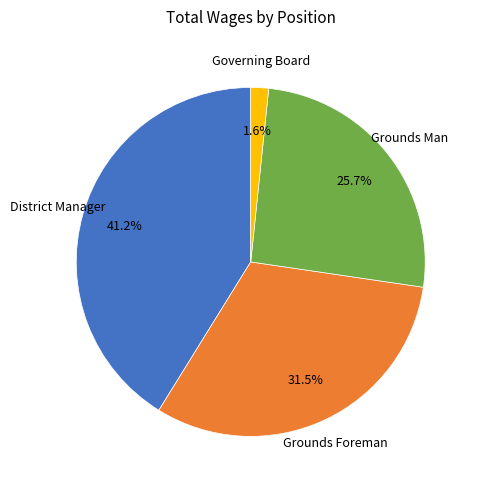

Is the sum of District Manager and Grounds Man greater than half?

Yes